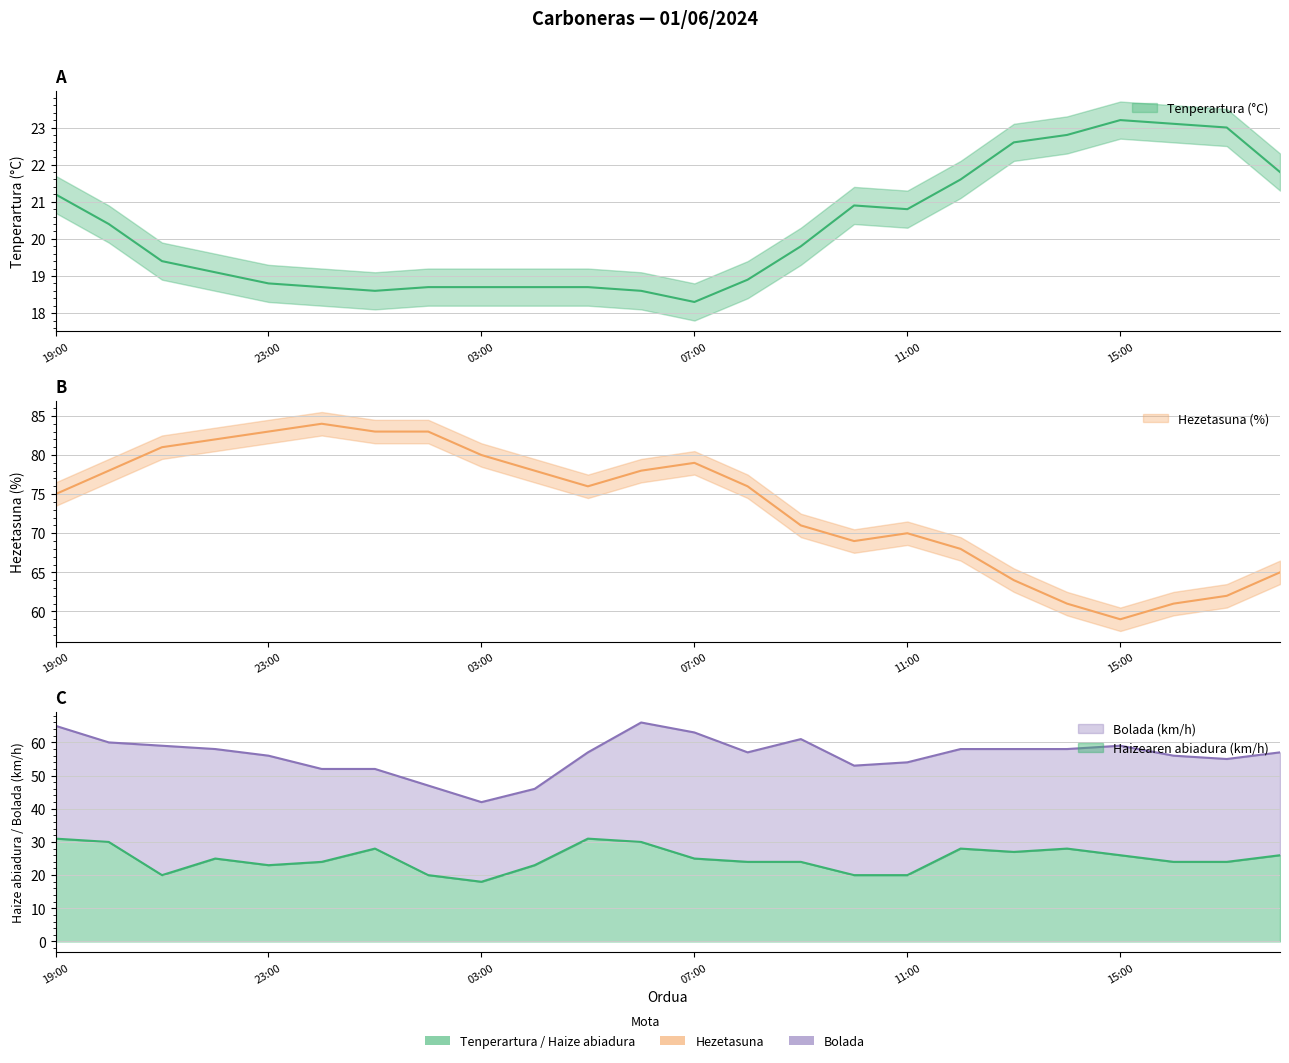

What is the sum of all Hezetasuna (%) values?

1766.0